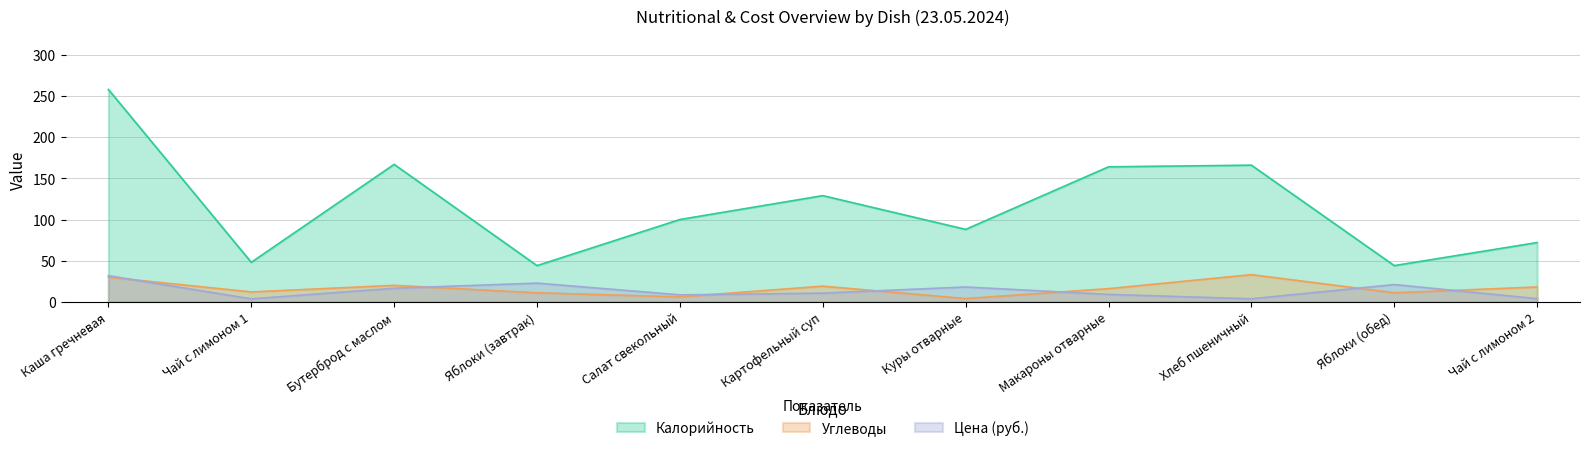

Which has a higher value, Бутерброд с маслом or Каша гречневая?

Каша гречневая